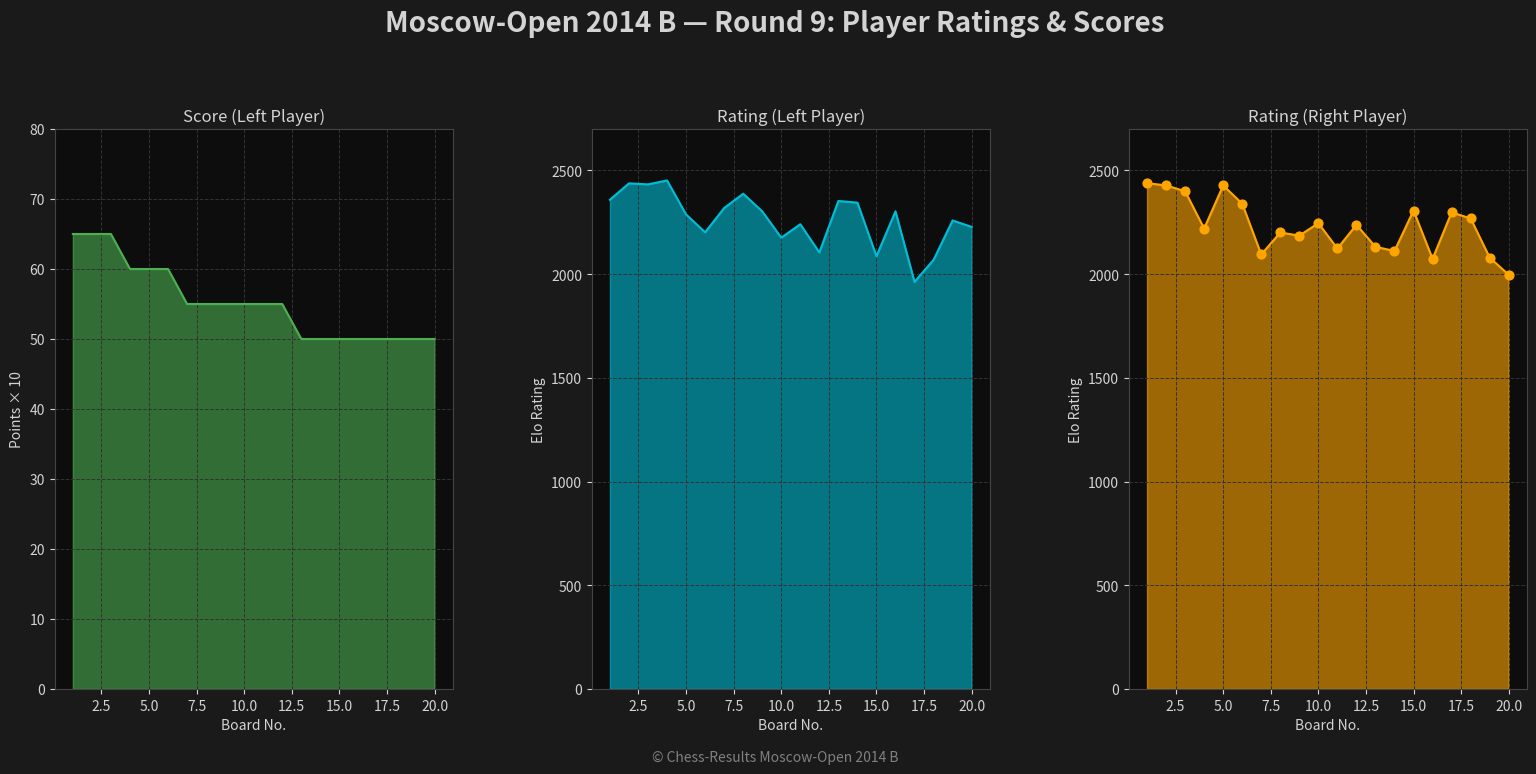

At how many categories does at least one series exceed 2067?

20